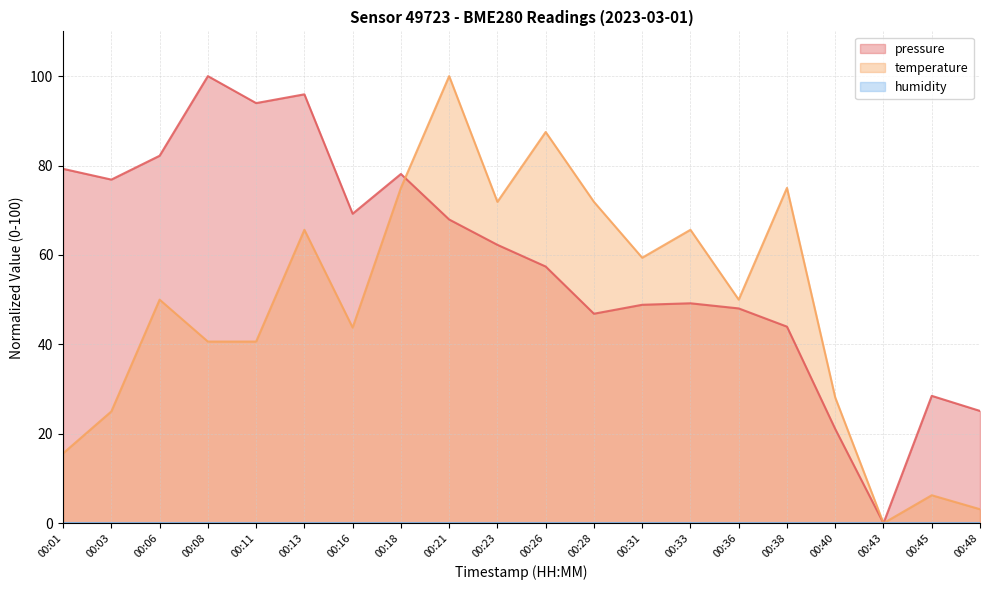

In pressure, how many points are lower than both neighbors (excluding endpoints)?

5